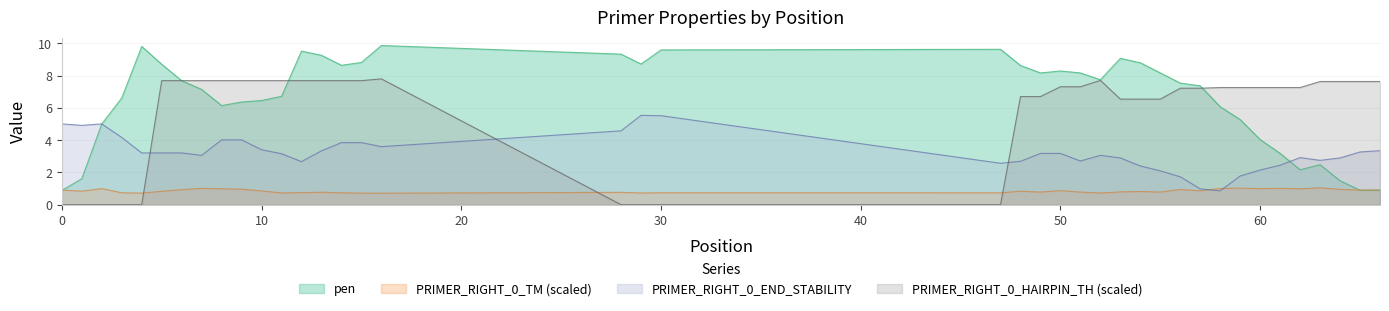

How many lines are shown in the chart?

4